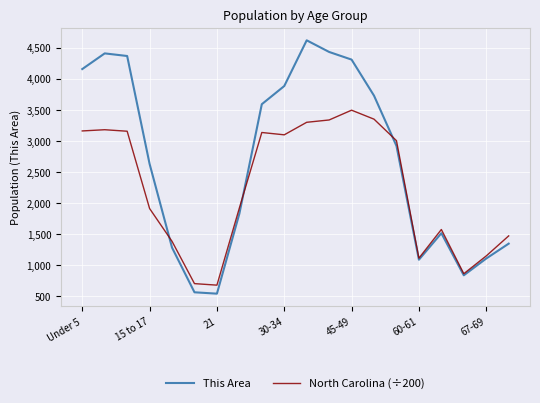

How many values in the North Carolina (÷200) series are below 3003?

10